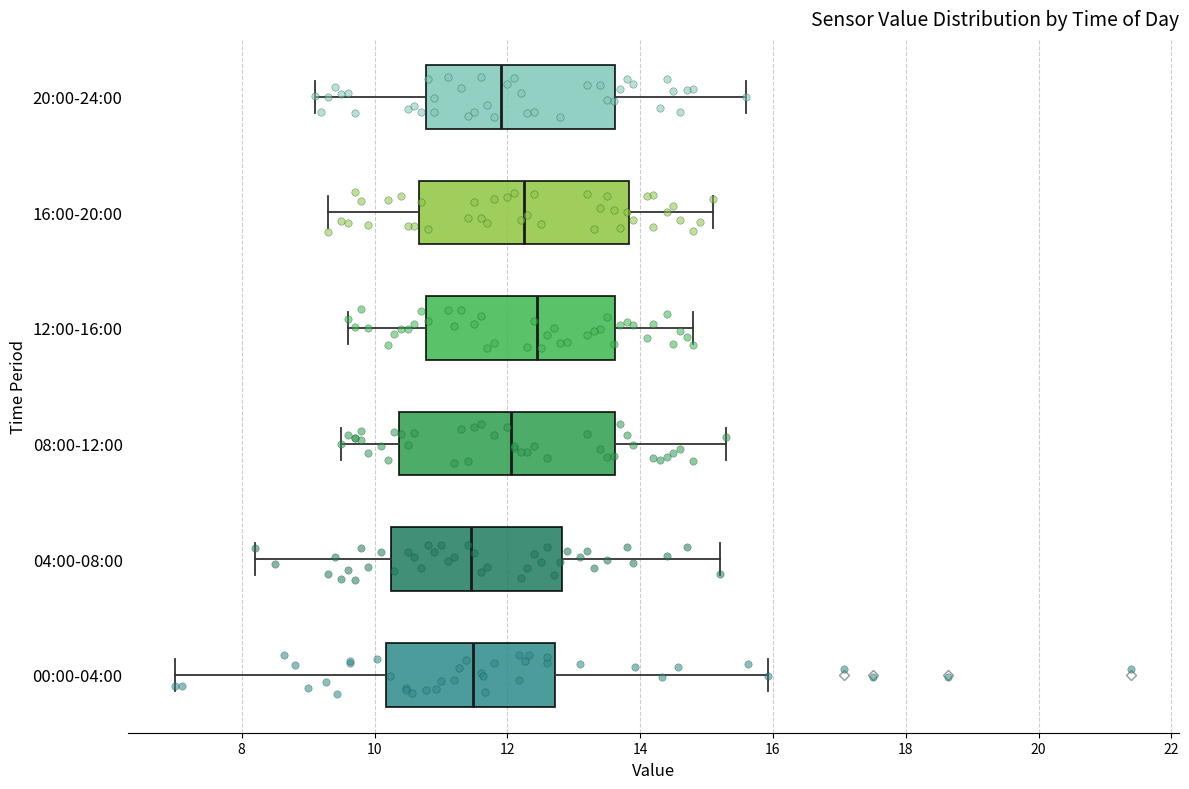

Where does the median line of the box for 04:00-08:00 sit on the x-axis? The values are not printed on the chart, so give them approximately, as read against the axis.

11.4